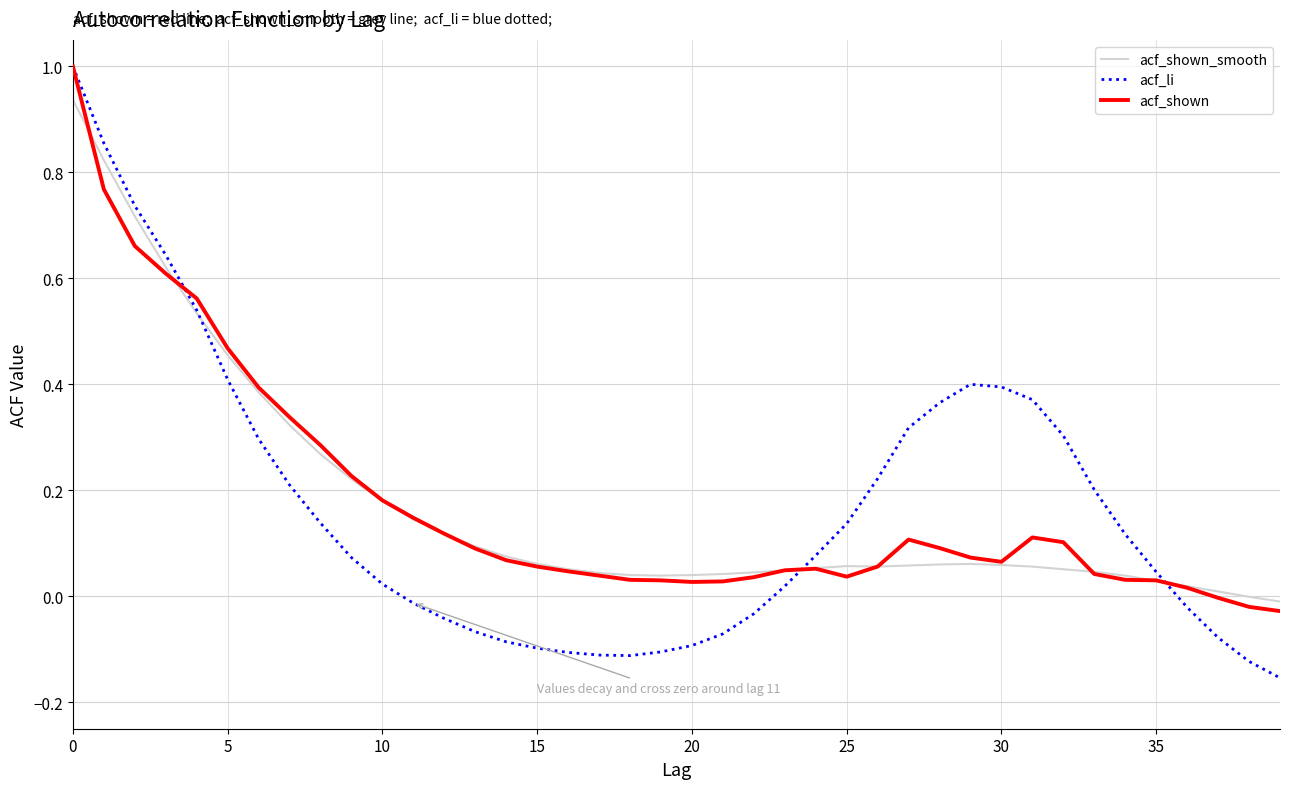

Which series has the largest range (max minus min)?

acf_li